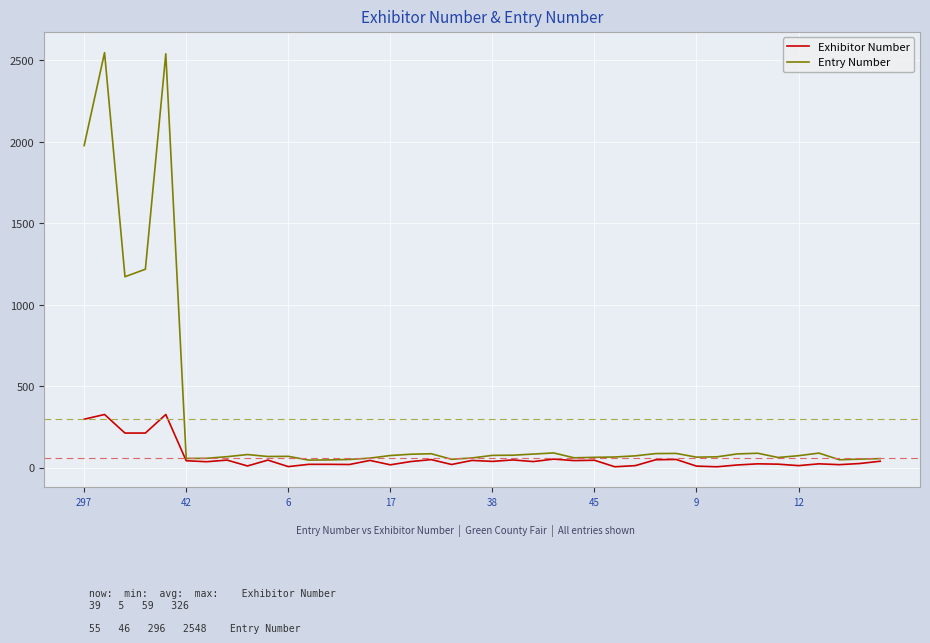

Which series has the widest spread of values?

Entry Number